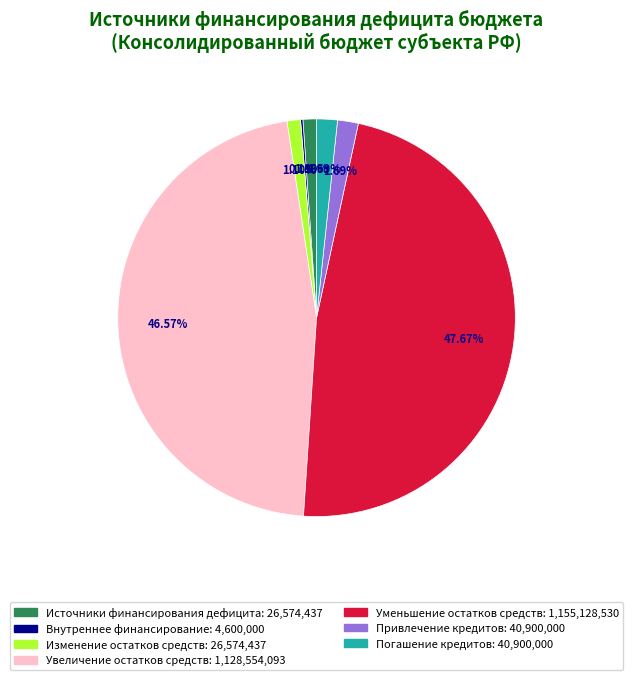

Is there any slice that represents more than half of the pie?

No